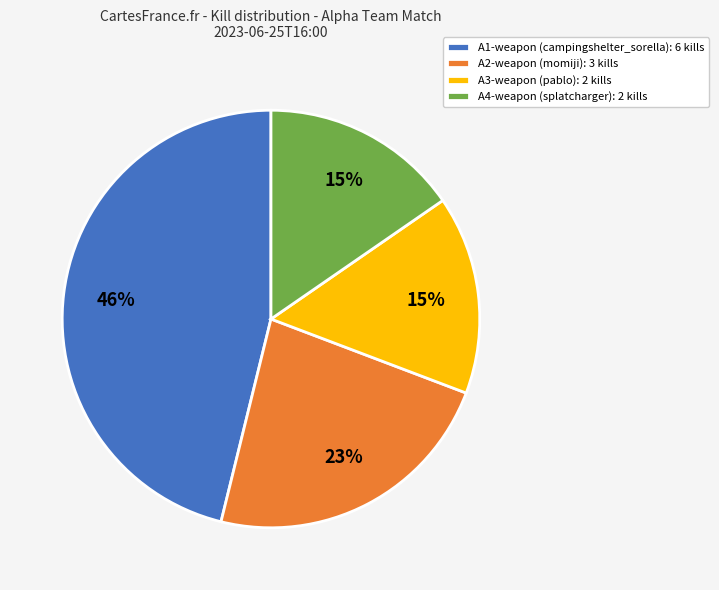

How many segments does this pie chart have?

4